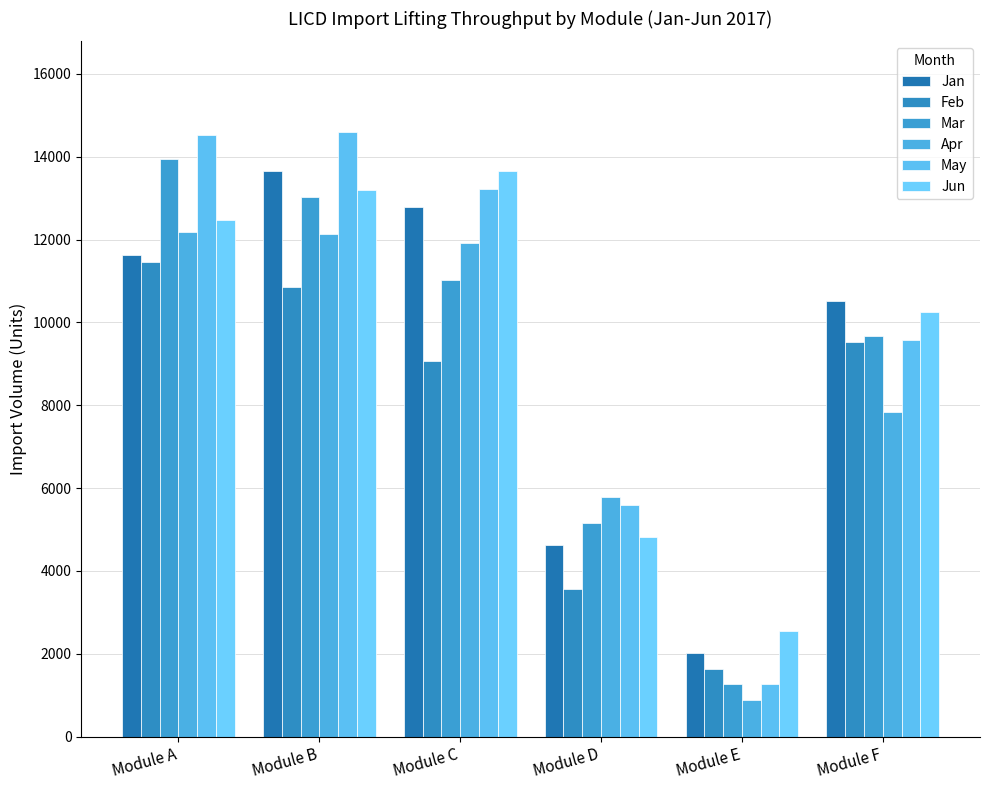

How many bars are there in total?

36